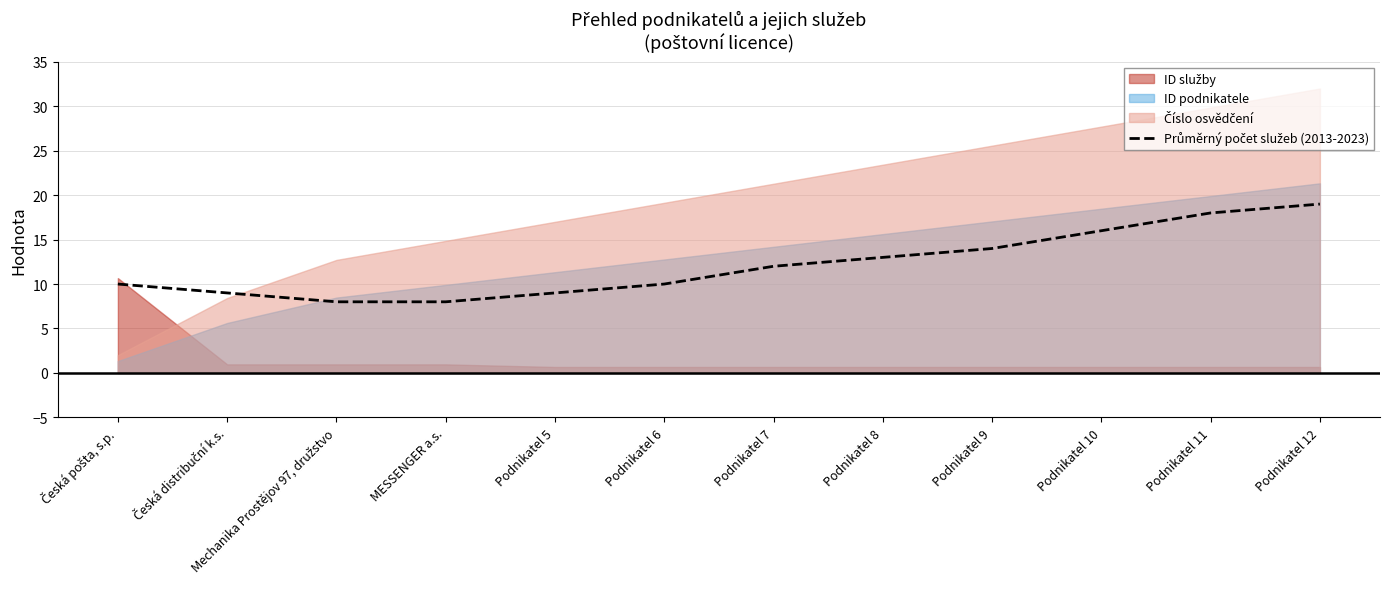

Reading left to right, extract all data points from this chart.

Česká pošta, s.p.=10	Česká distribuční k.s.=9	Mechanika Prostějov 97, družstvo=8	MESSENGER a.s.=8	Podnikatel 5=9	Podnikatel 6=10	Podnikatel 7=12	Podnikatel 8=13	Podnikatel 9=14	Podnikatel 10=16	Podnikatel 11=18	Podnikatel 12=19